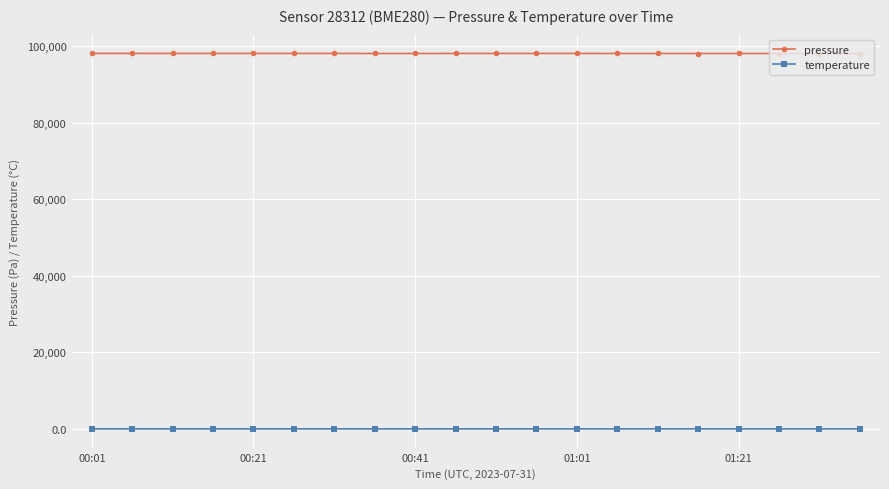

True or false: pressure and temperature cross at least once.

False